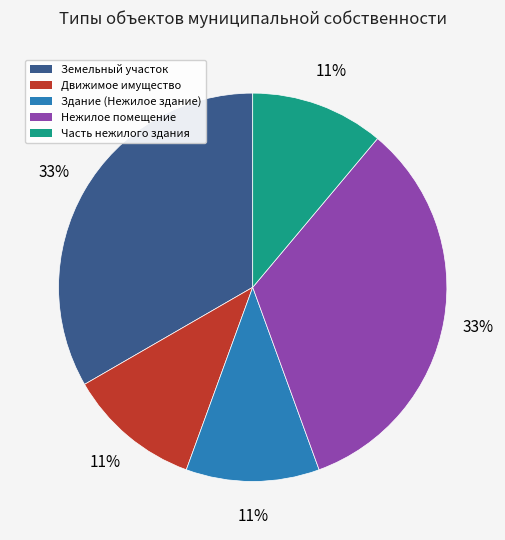

Between Нежилое помещение and Движимое имущество, which is larger?

Нежилое помещение